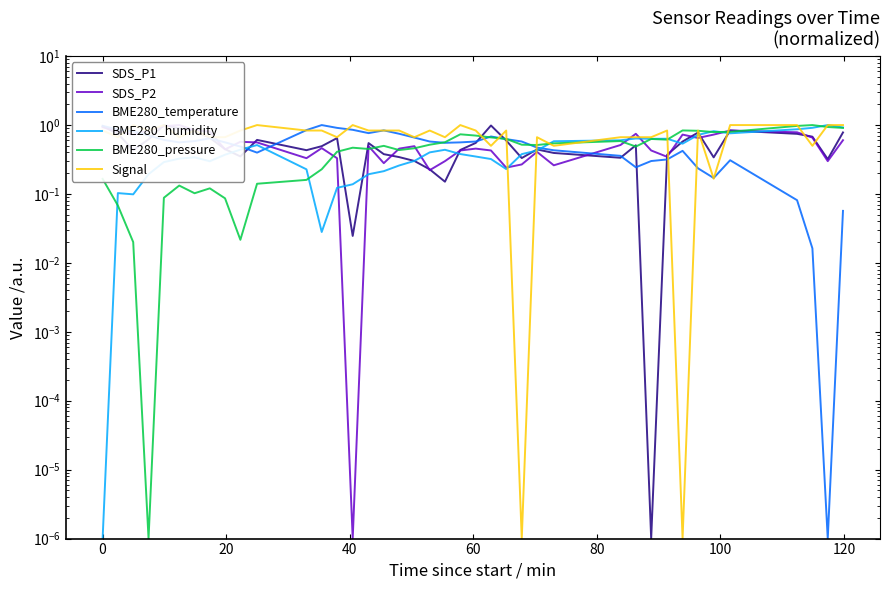

How many series are shown in this chart?

6